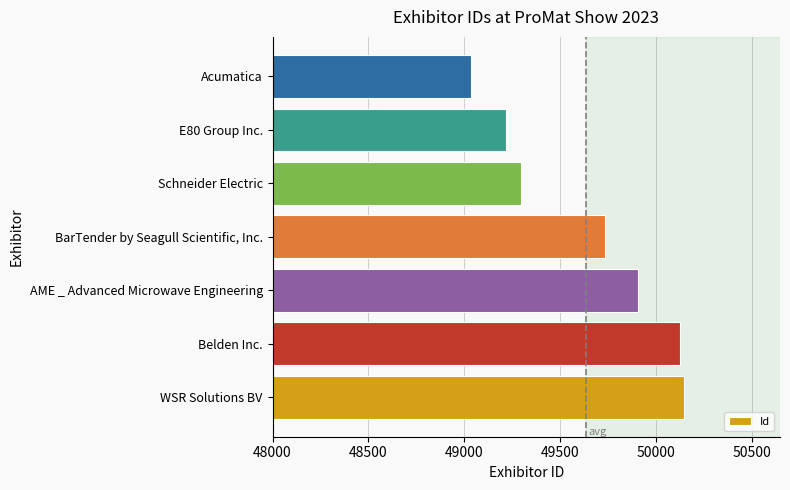

What is the smallest value displayed?

49038